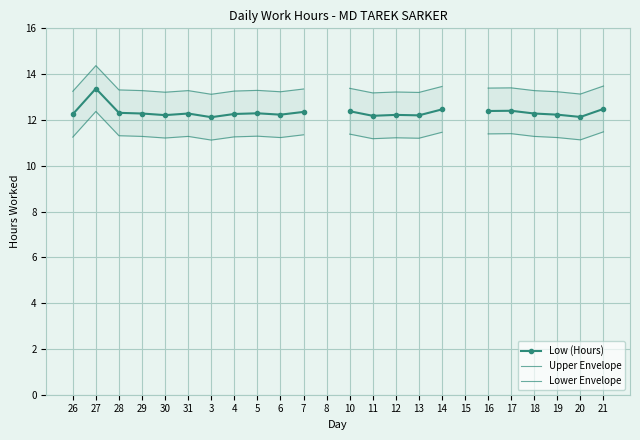

At how many categories does at least one series exceed 11?

22